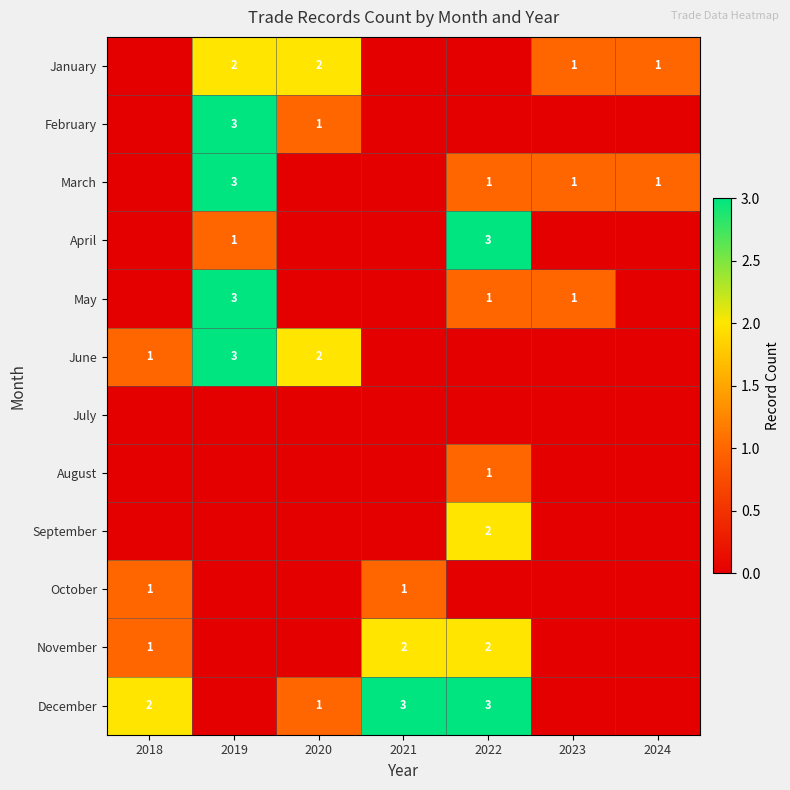

The October series shows 0 at 2021. True or false?

False